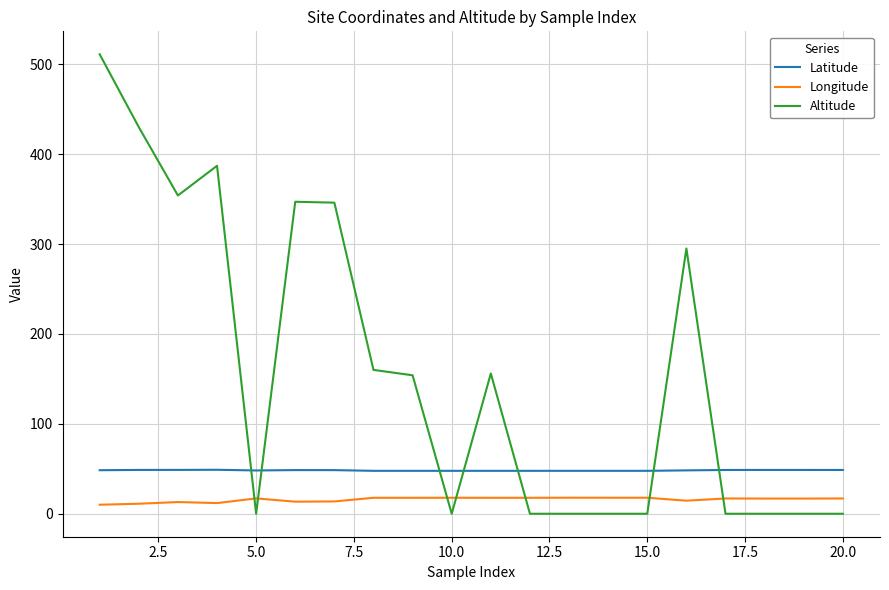

Which series has the largest total across all categories?

Altitude